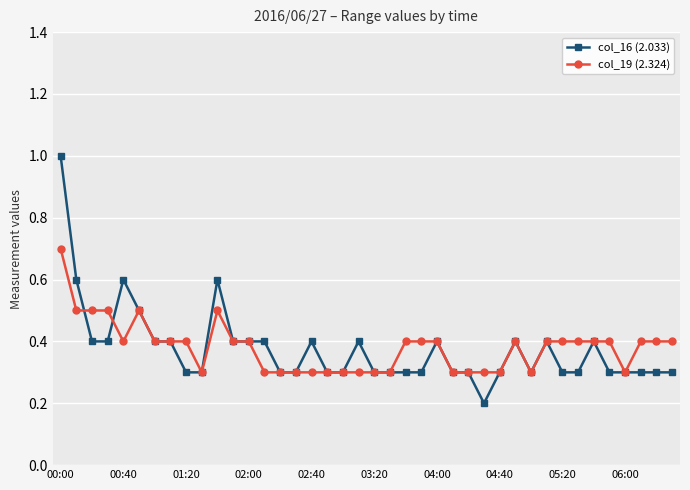

Which series has the largest range (max minus min)?

col_16 (2.033)